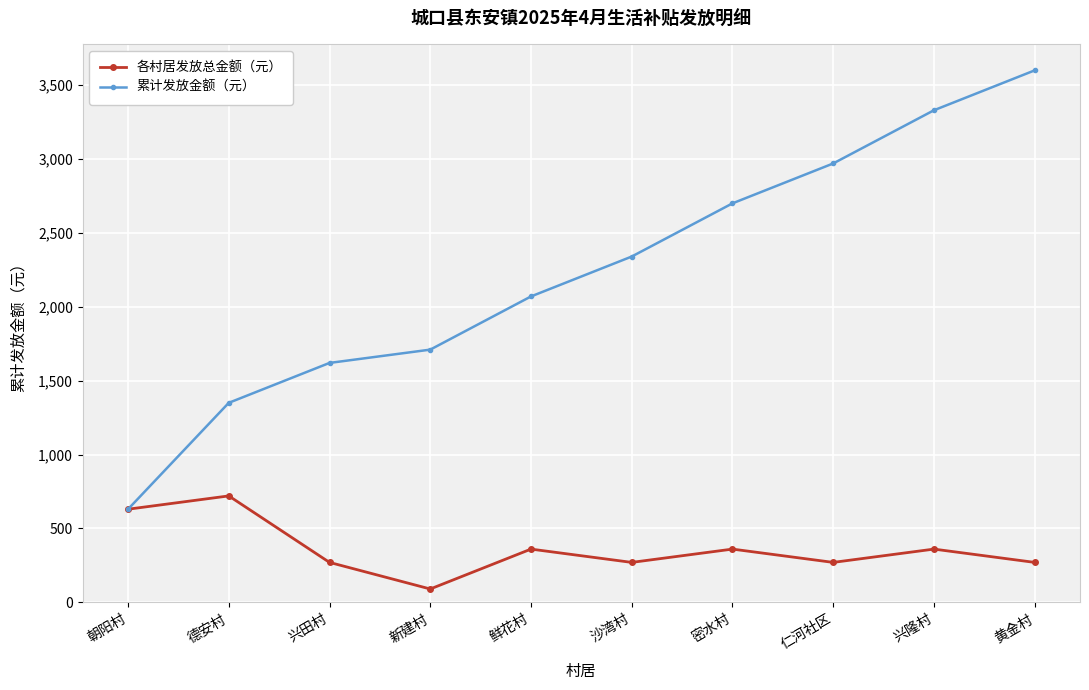

Which series changed the most between 新建村 and 黄金村?

累计发放金额（元）